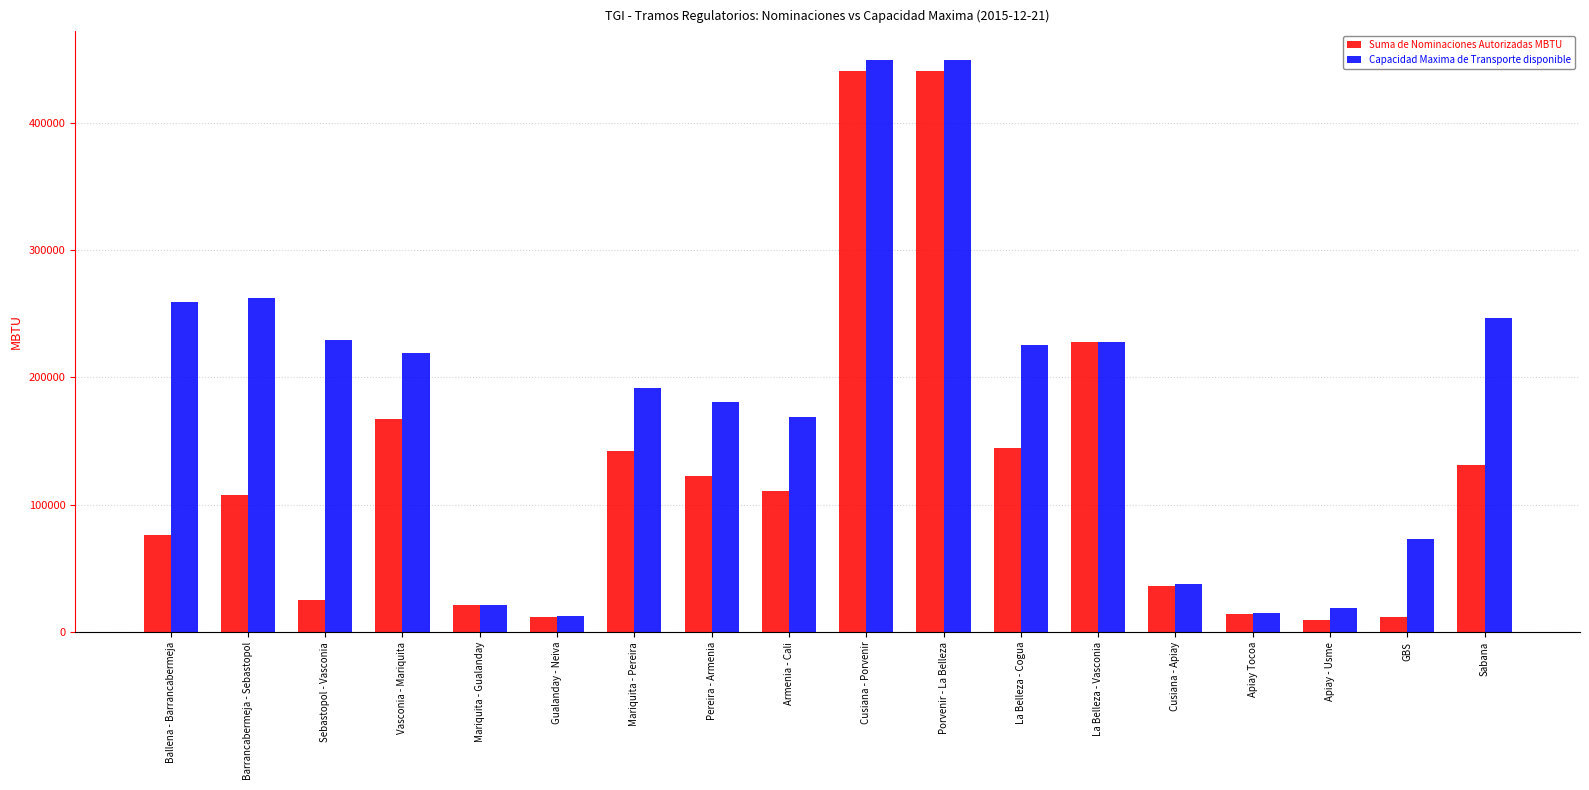

What is the difference between the maximum and minimum values in the Capacidad Maxima de Transporte disponible series?

436678.1